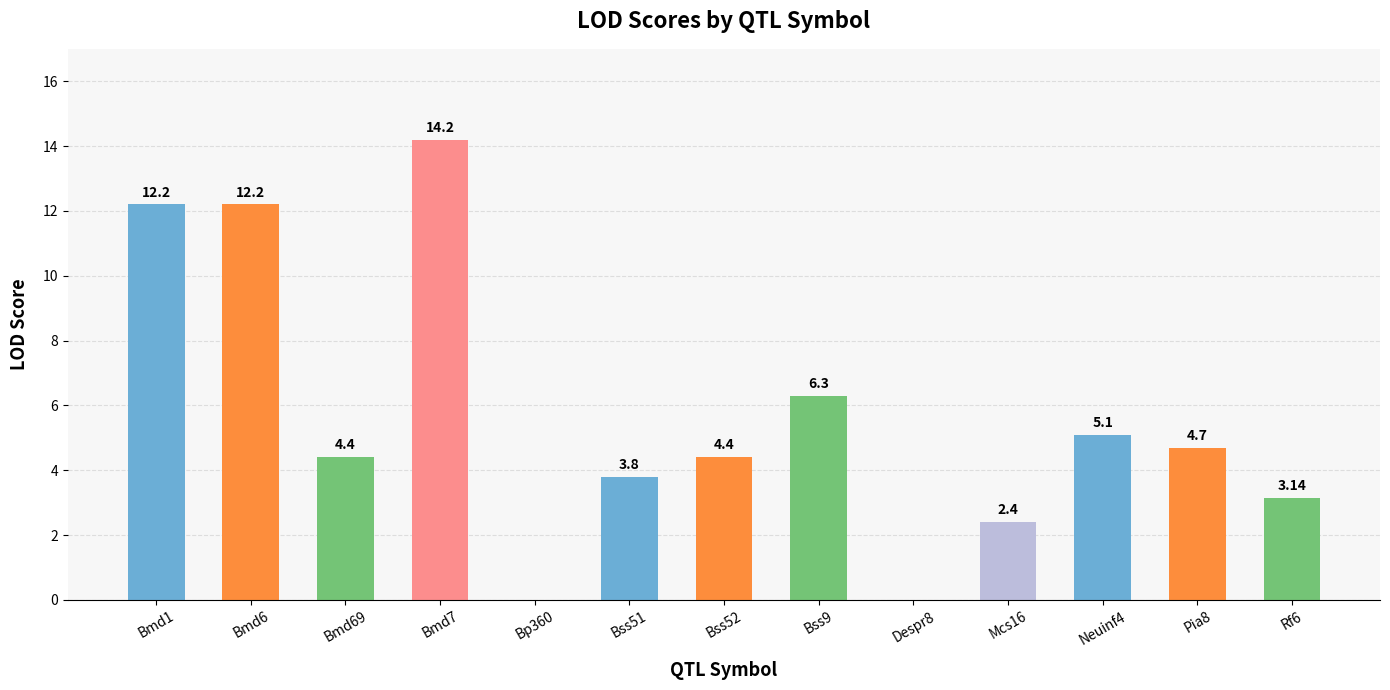

Which has a higher value, Bp360 or Mcs16?

Mcs16